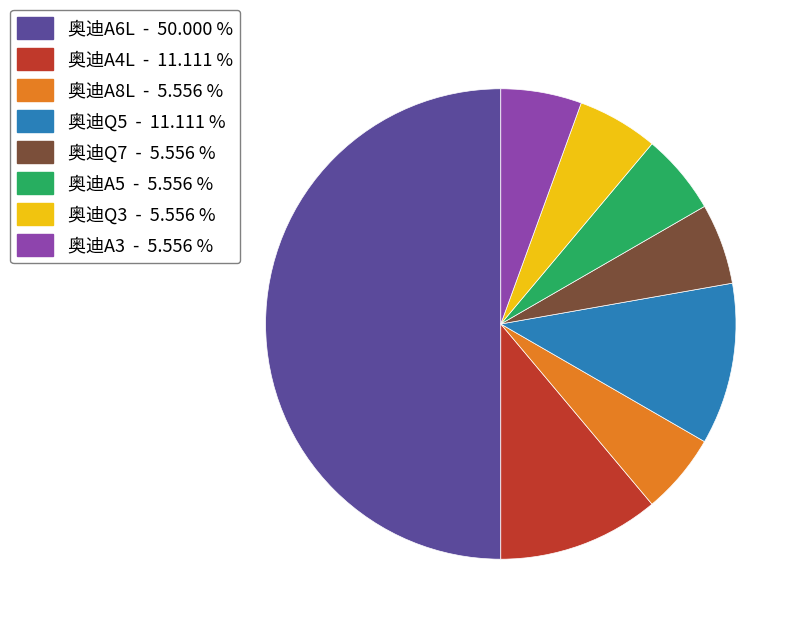

Is 奥迪A4L - 11.111 % the majority of the pie?

No